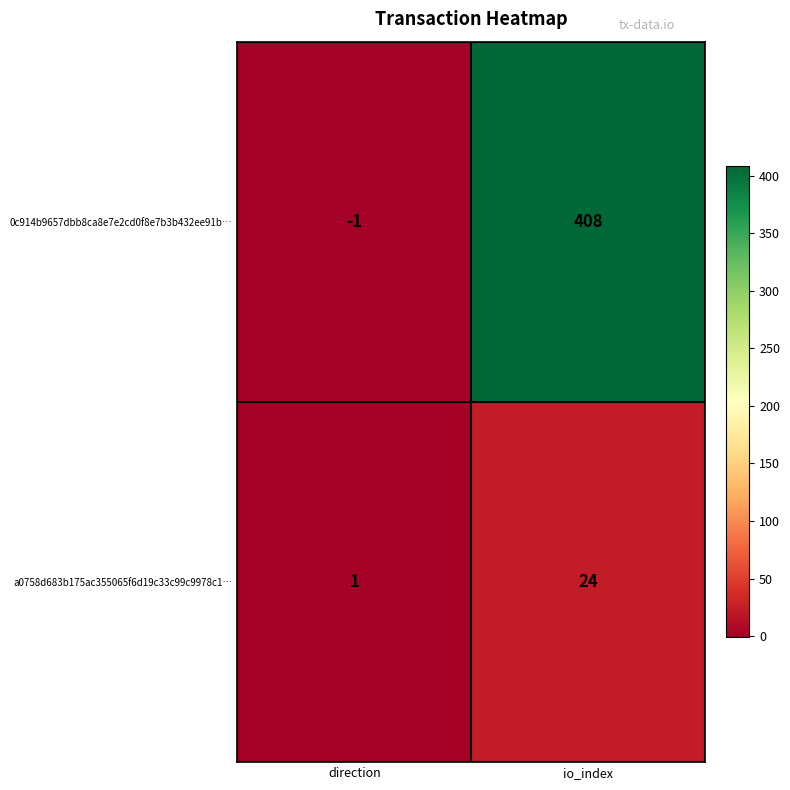

The a0758d683b175ac355065f6d19c33c99c9978c1… series shows 0 at direction. True or false?

False